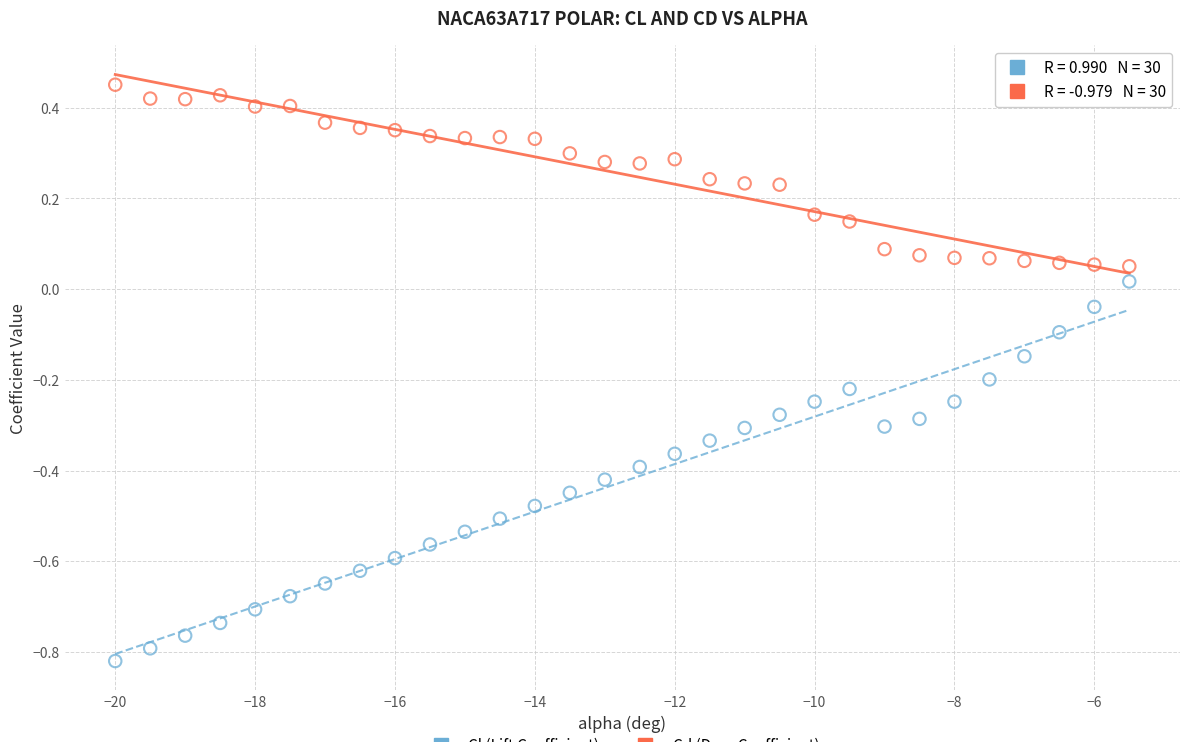

Across all data points, what is the range of Y values (max minus min)?

1.3